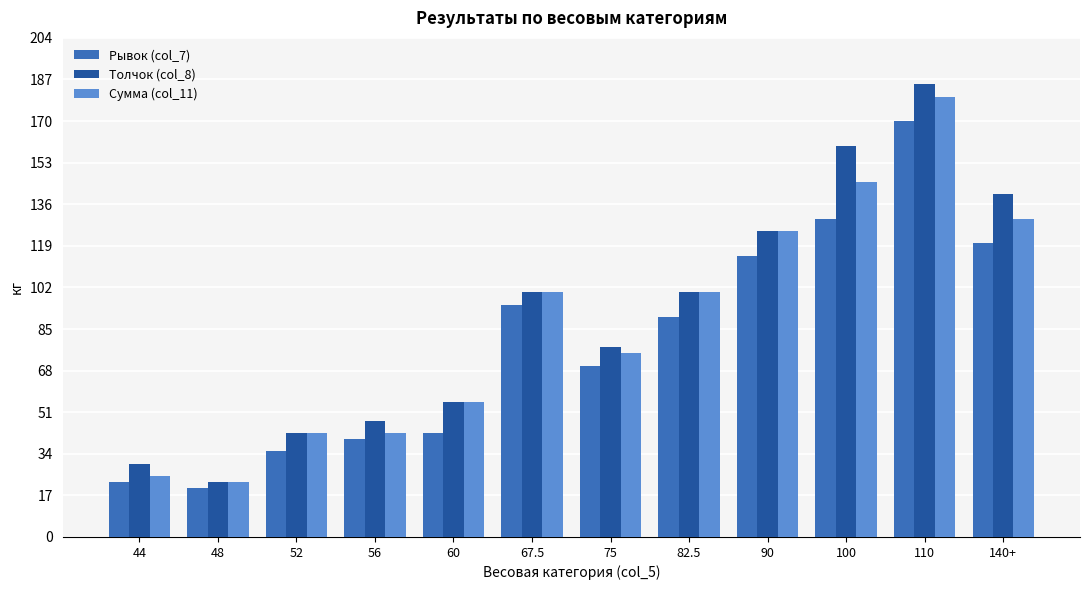

Where does the Рывок (col_7) series first go above 90?

67.5